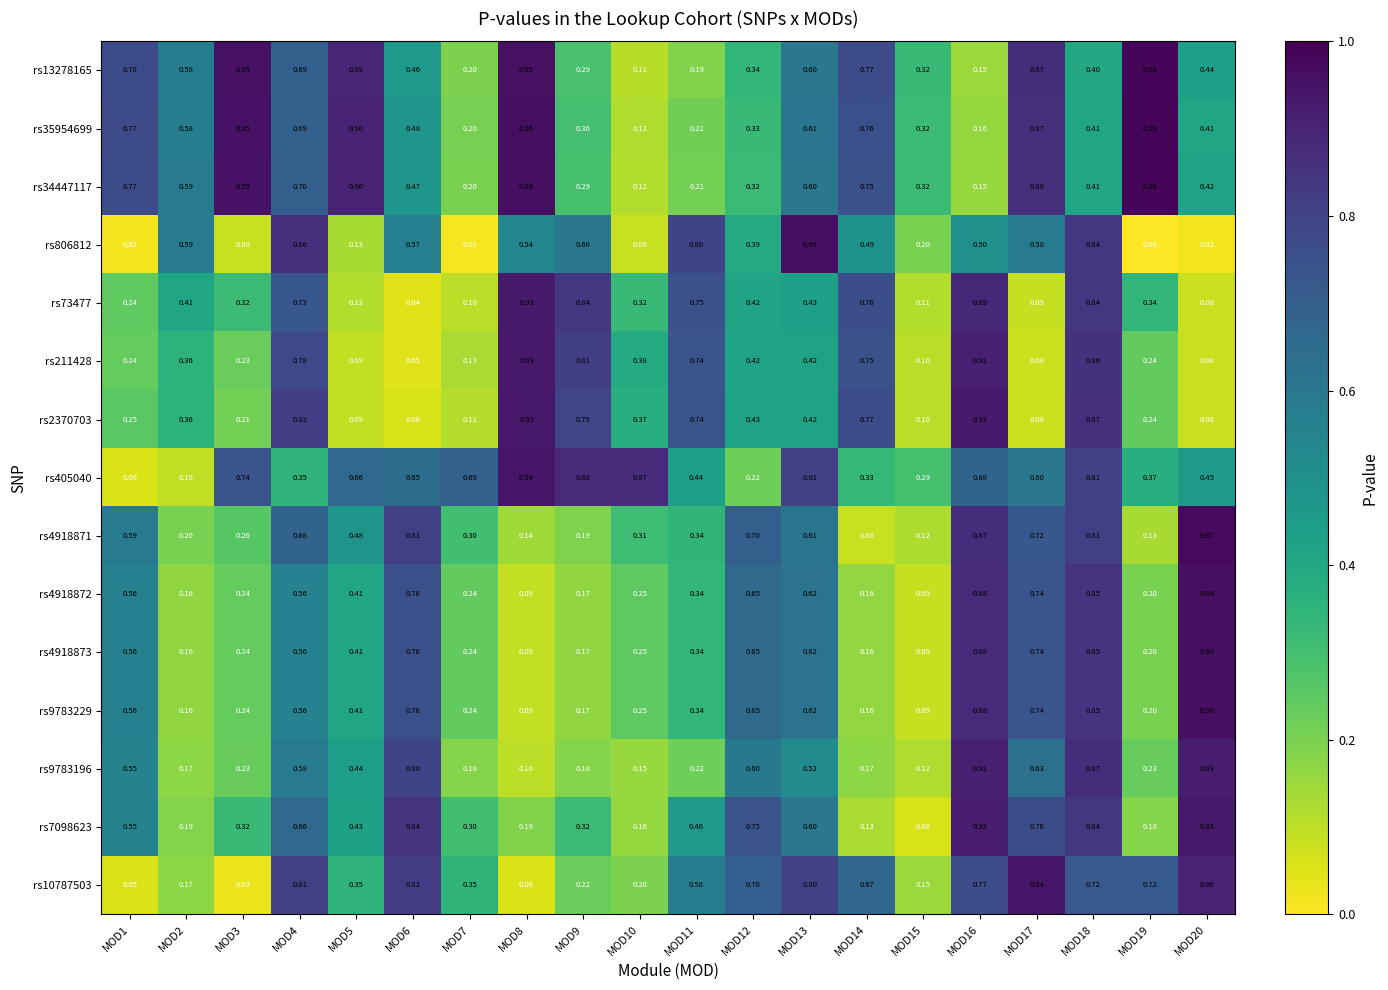

Is the value of rs7098623 at MOD2 greater than the value of rs2370703 at MOD20?

Yes